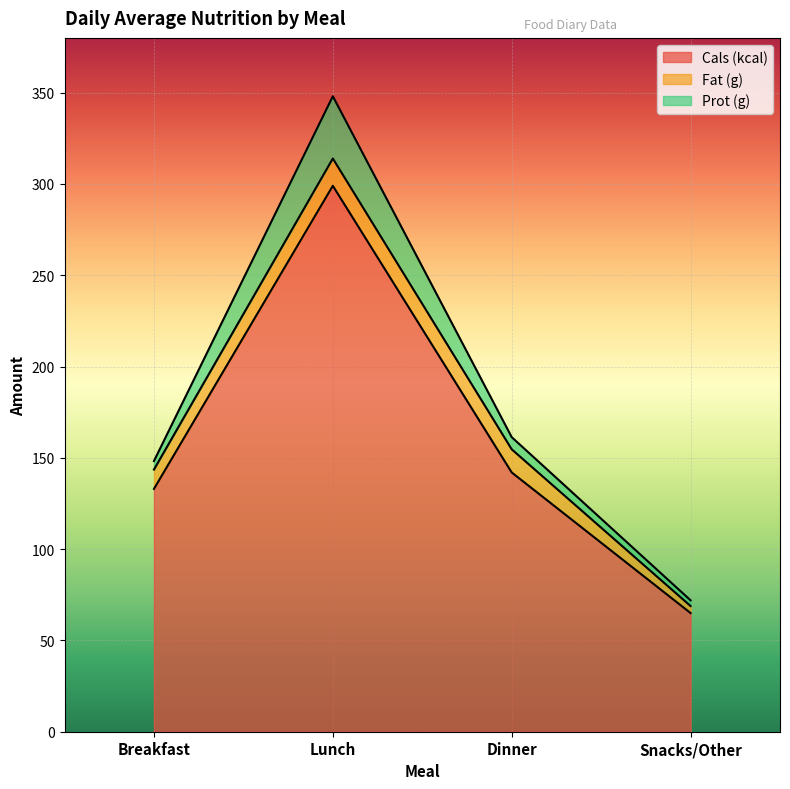

What is the total value across all series at Snacks/Other?

72.0